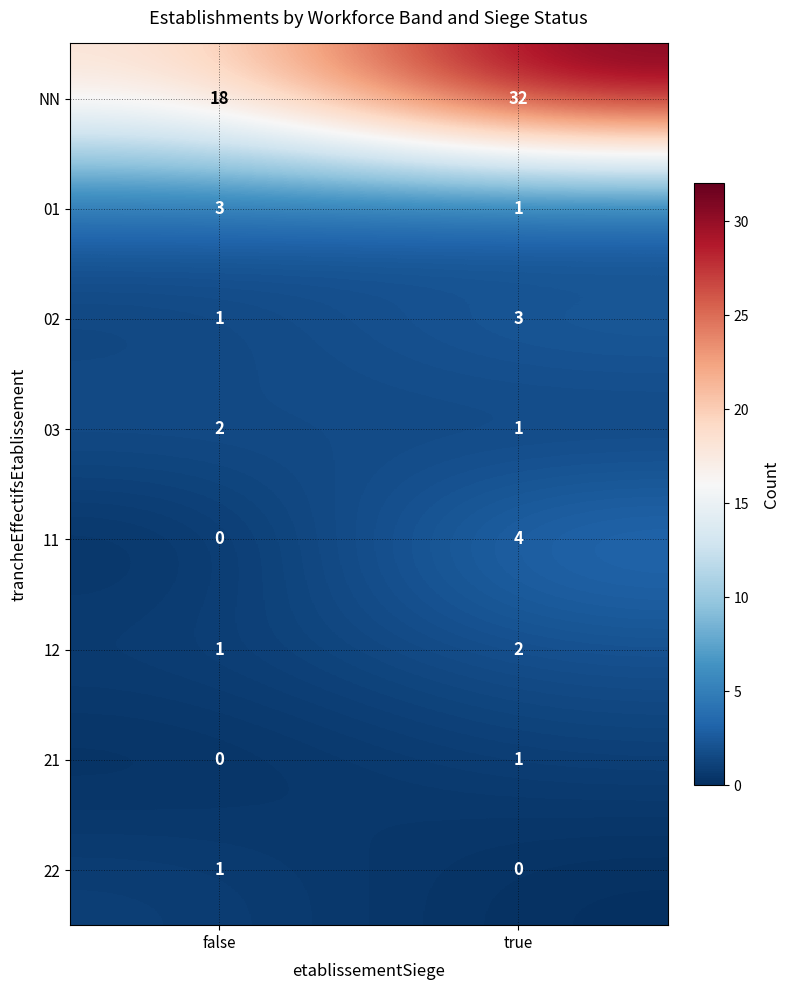

Rank the categories by 22 value from lowest to highest.

true, false